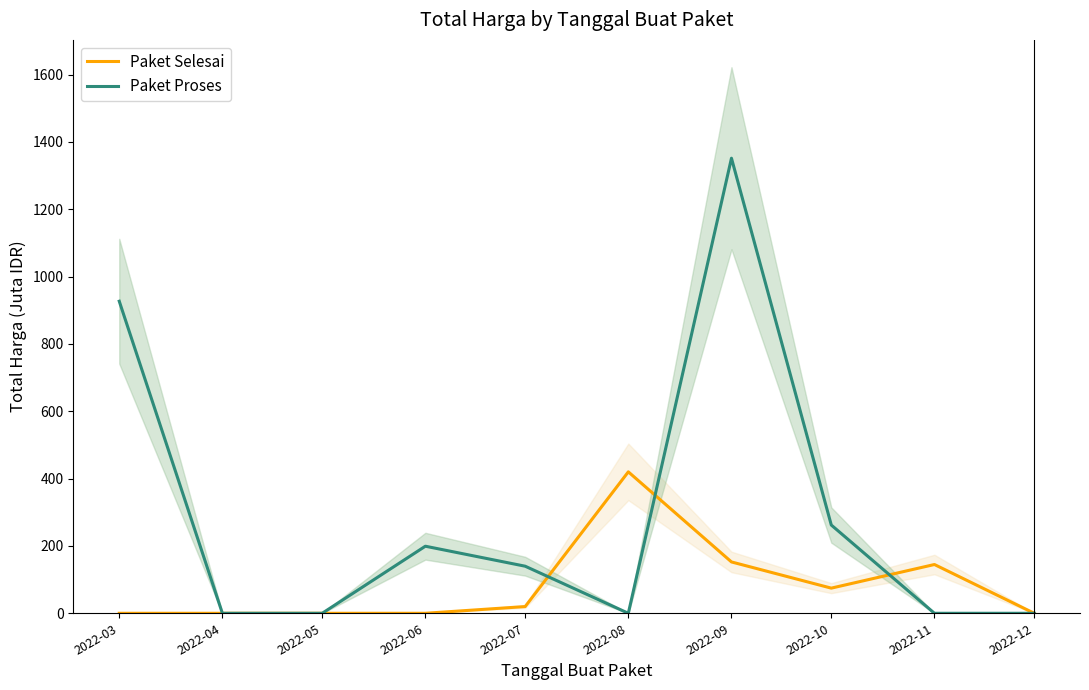

What is the maximum value shown in the chart?

1351.7